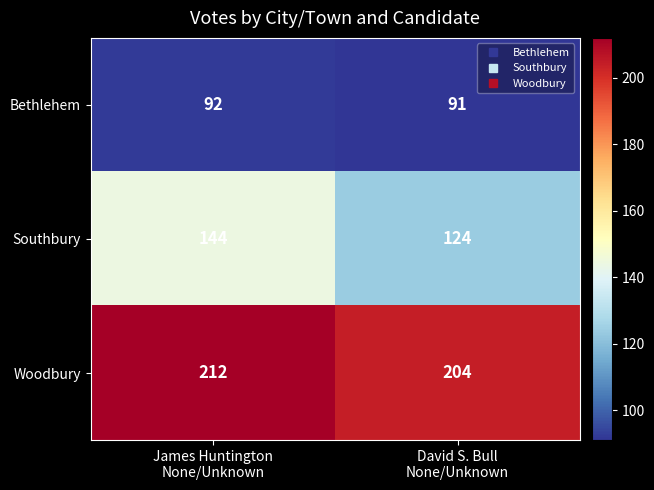

What is the spread (max minus min) of values at David S. Bull
None/Unknown?

113